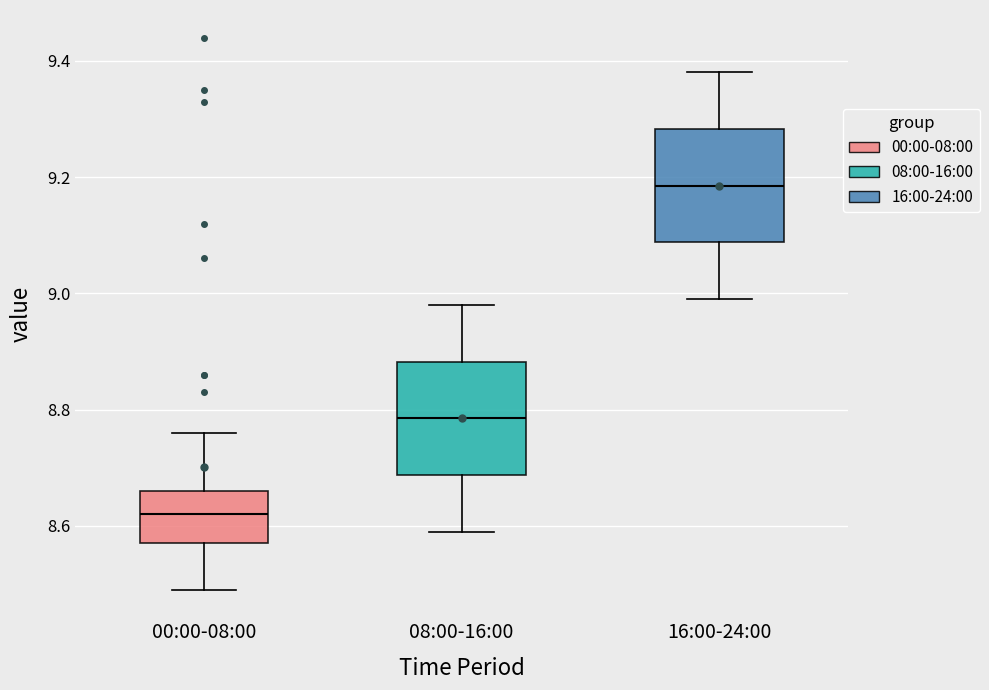

Where does the upper whisker of the box for 00:00-08:00 end on the y-axis? The values are not printed on the chart, so give them approximately, as read against the axis.

8.76